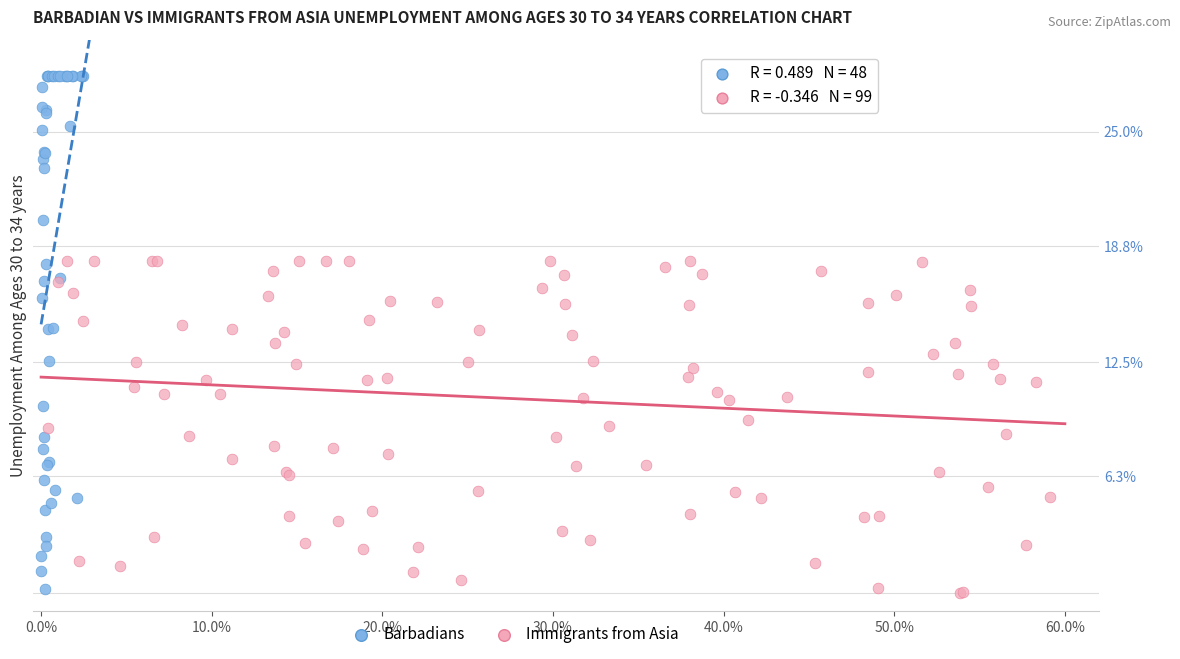

Which series has the widest spread of Y values?

Barbadians